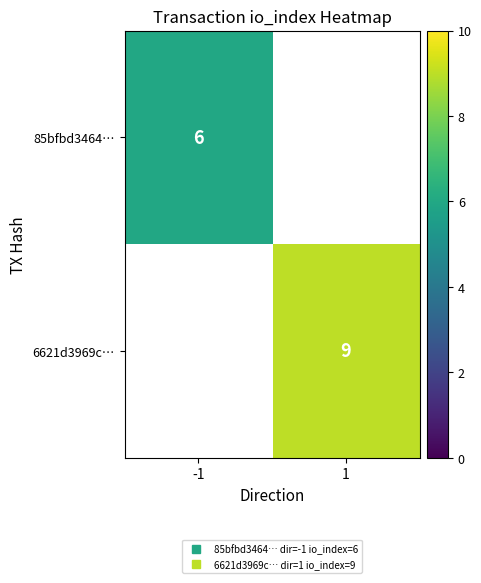

Where is 85bfbd3464… nearest to the value 6?

-1